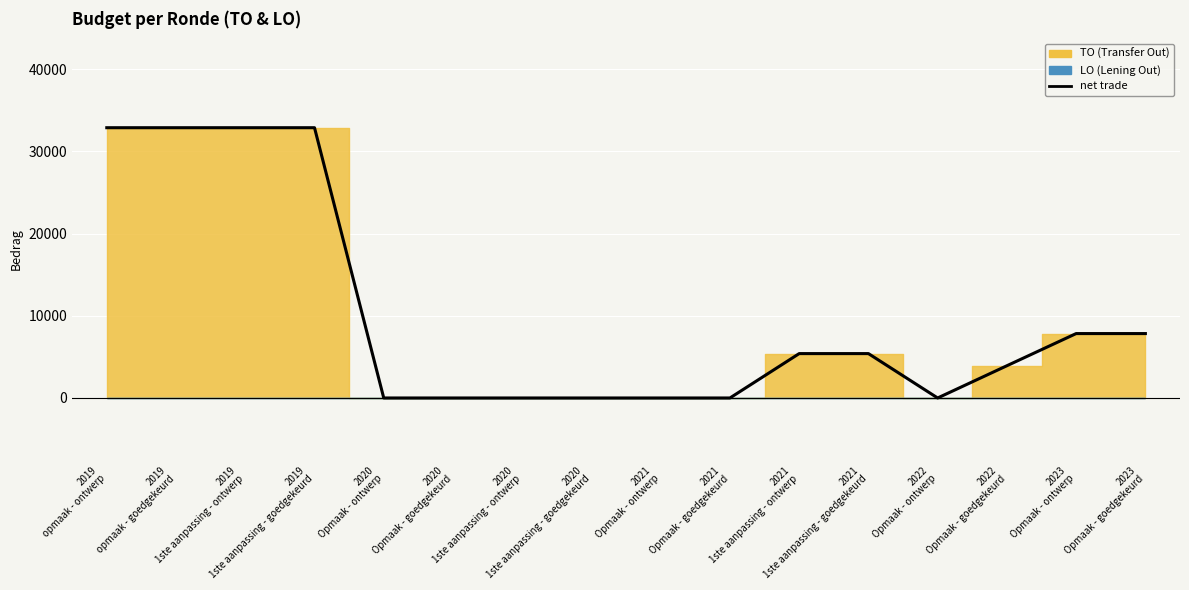

How many points are lower than both their immediate neighbors (excluding endpoints)?

1